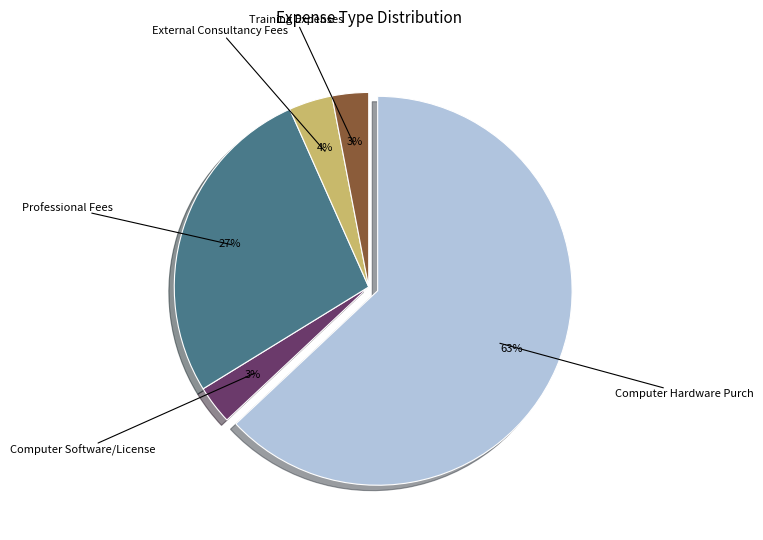

True or false: Professional Fees accounts for 27% of the total.

True